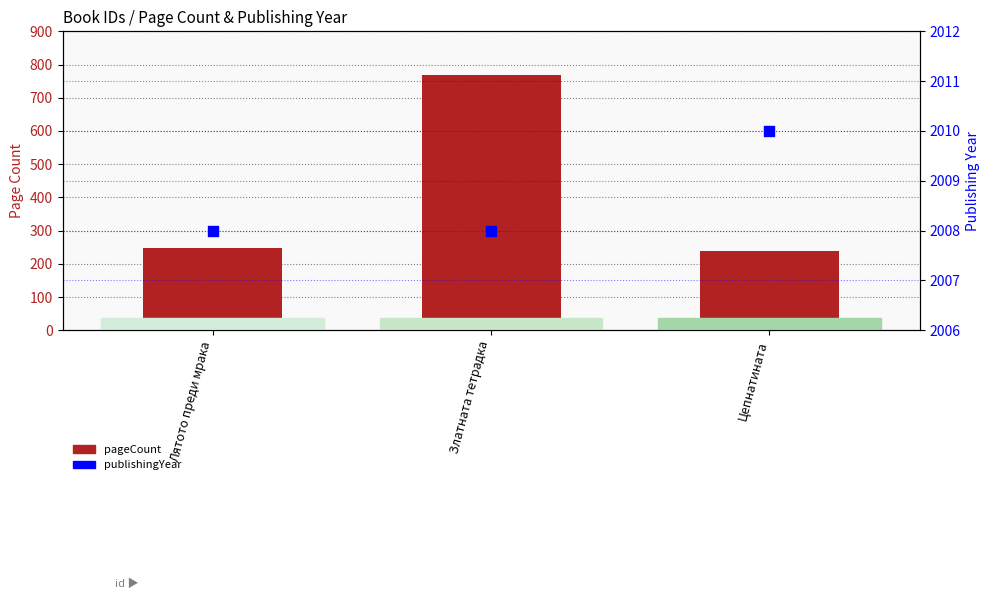

Which series has the widest spread of Y values?

pageCount